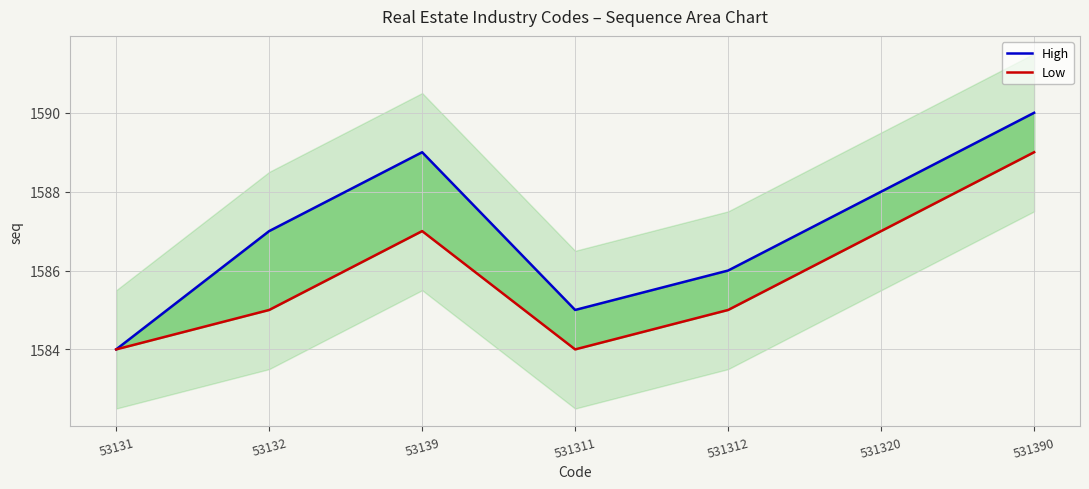

Reading left to right, list all the values displayed in this chart.

High: 53131=1584	53132=1587	53139=1589	531311=1585	531312=1586	531320=1588	531390=1590
Low: 53131=1584	53132=1585	53139=1587	531311=1584	531312=1585	531320=1587	531390=1589